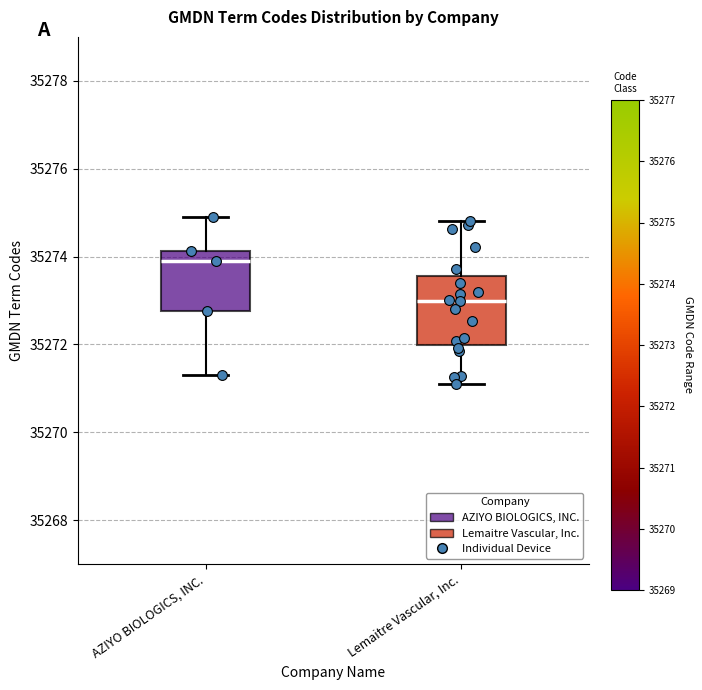

Which box's median line is the lowest?

Lemaitre Vascular, Inc.